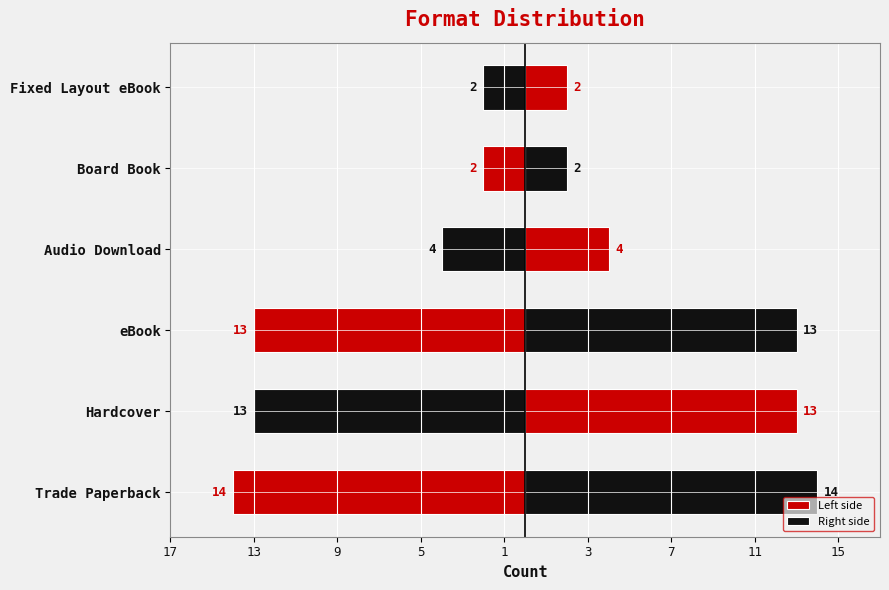

The Right side series shows 21 at Hardcover. True or false?

False